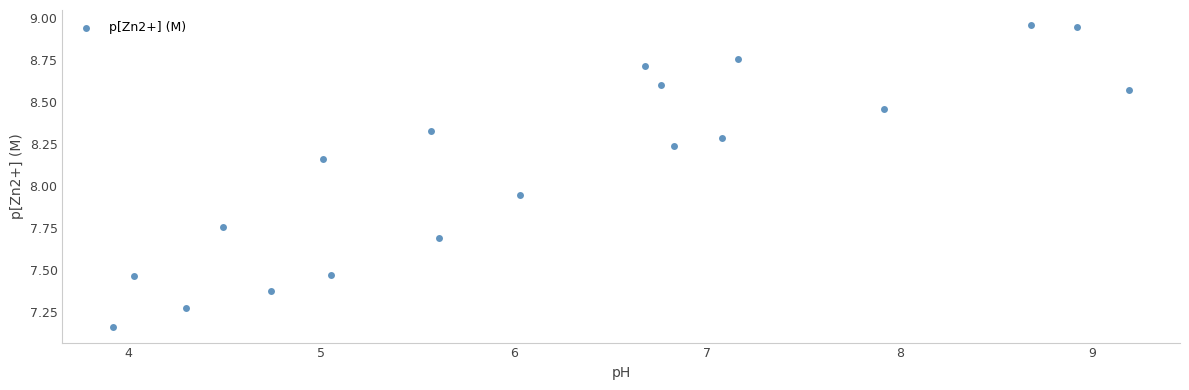

What is the range of X values (max minus min)?

5.3